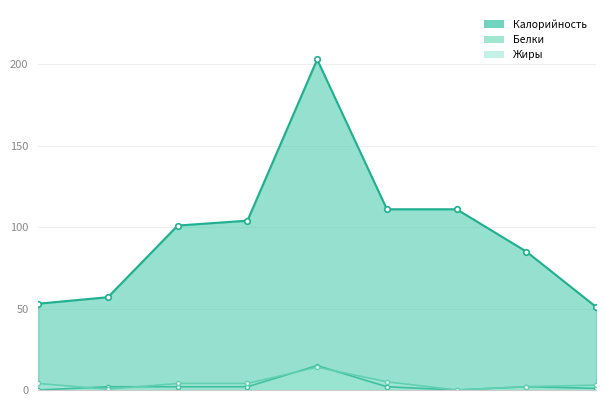

Is it true that Белки equals 0.7 at 3?

False